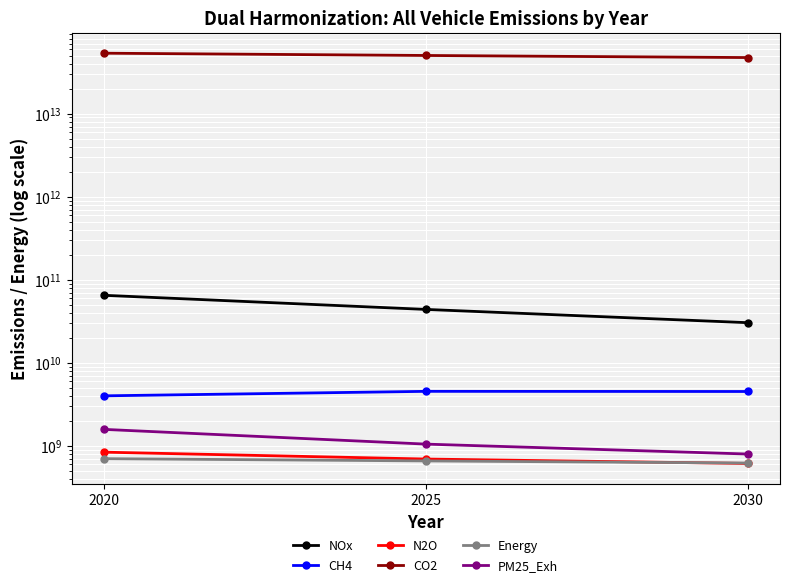

True or false: NOx has a value of 43975345536.6 at 2025.

True